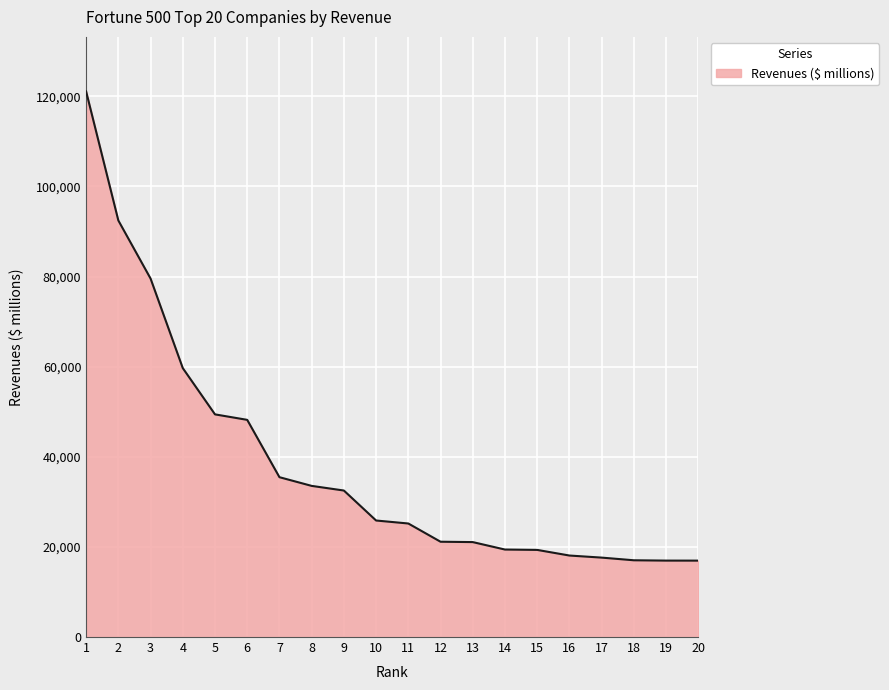

Between 16 and 6, which is larger?

6